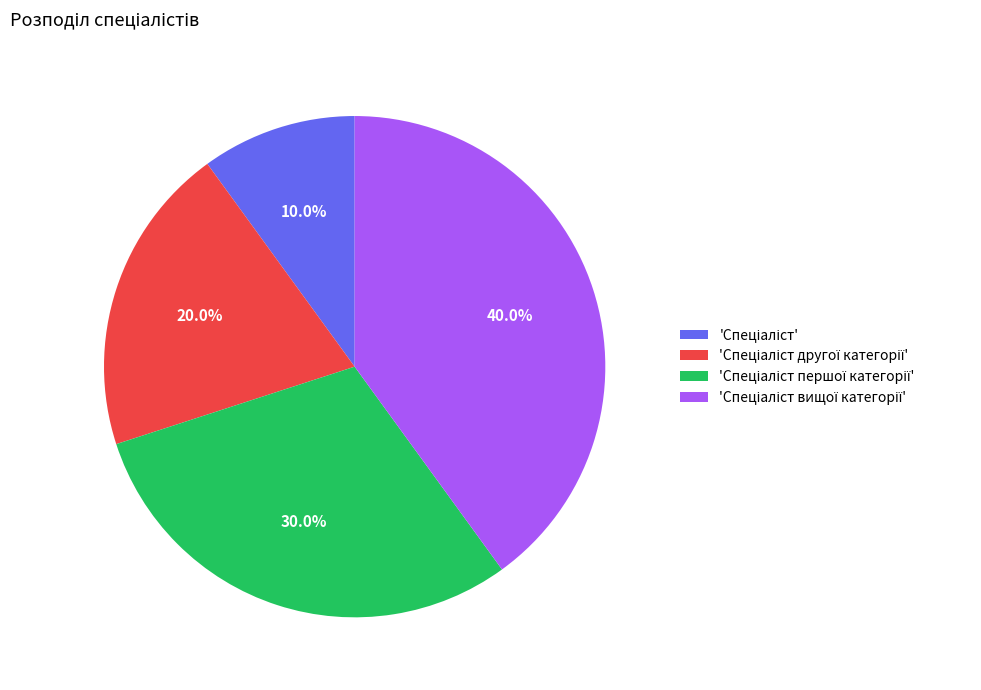

Does any single category account for the majority?

No